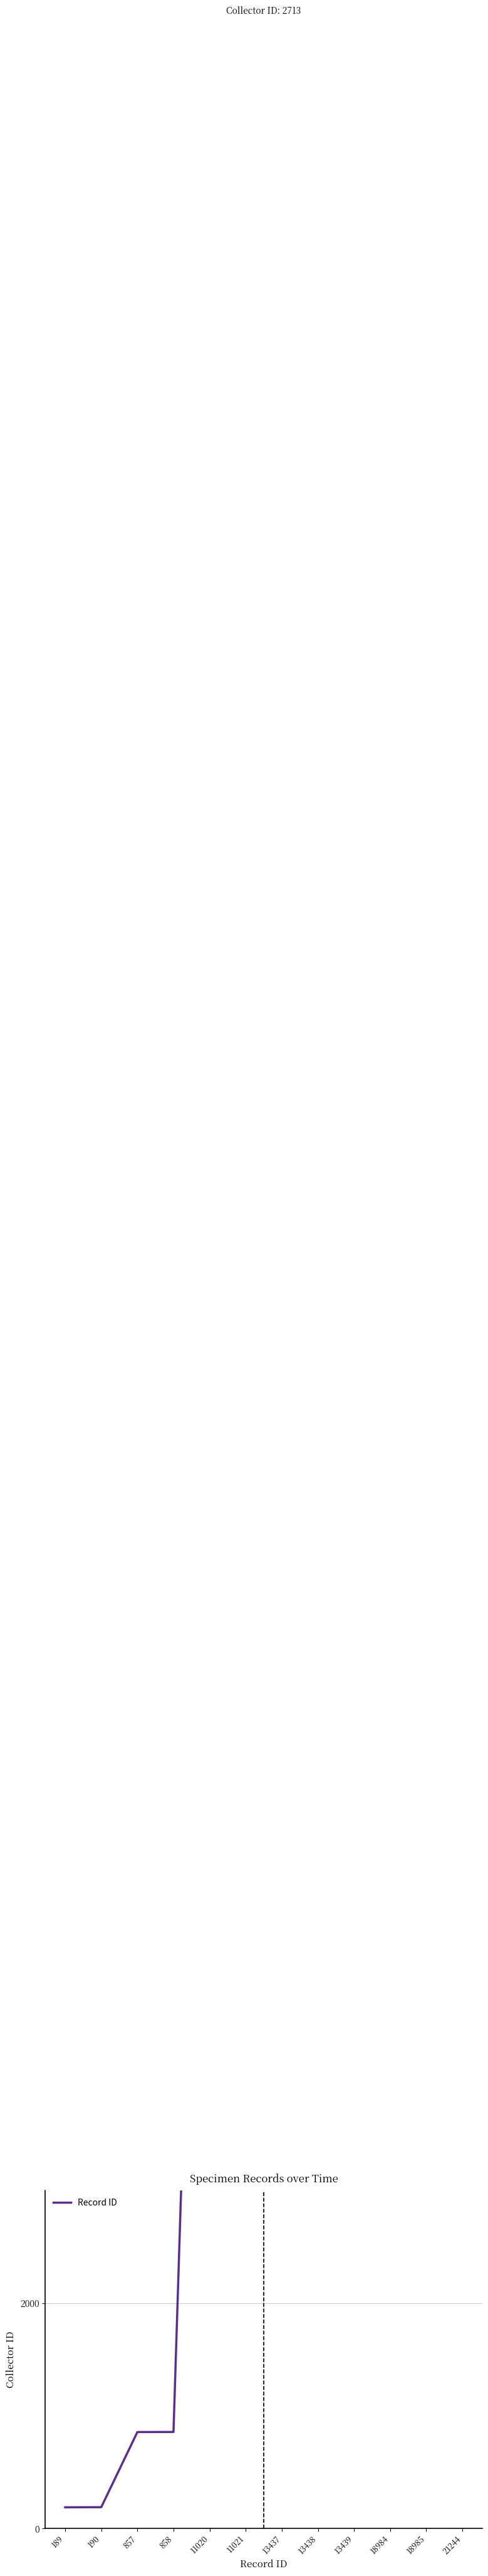

What is the average value?

10305